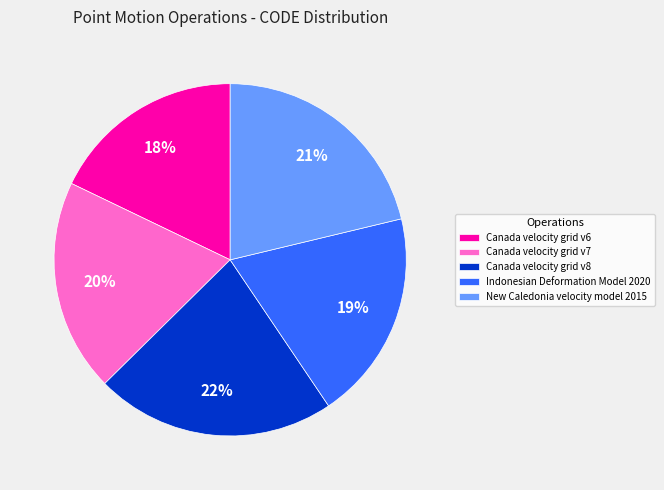

To the nearest percent, what is the average slice percentage?

20%